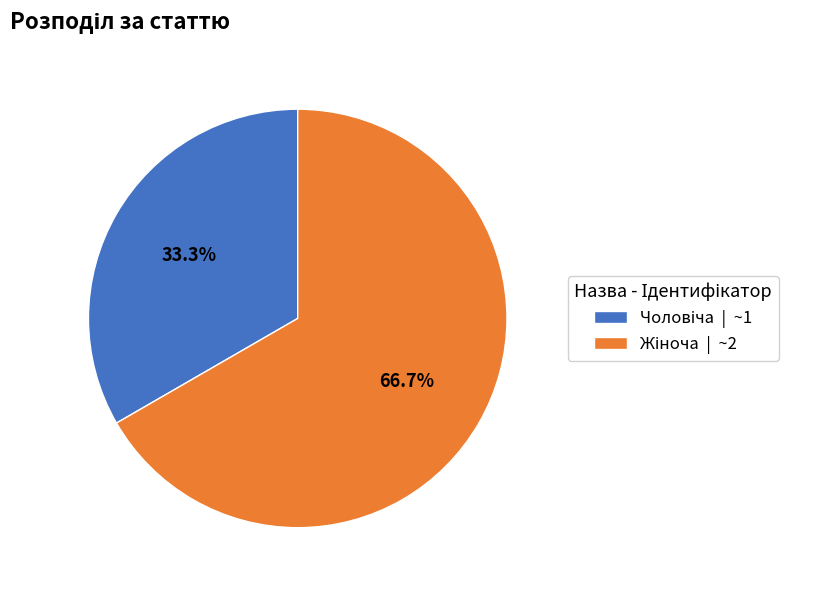

Does any single category account for the majority?

Yes